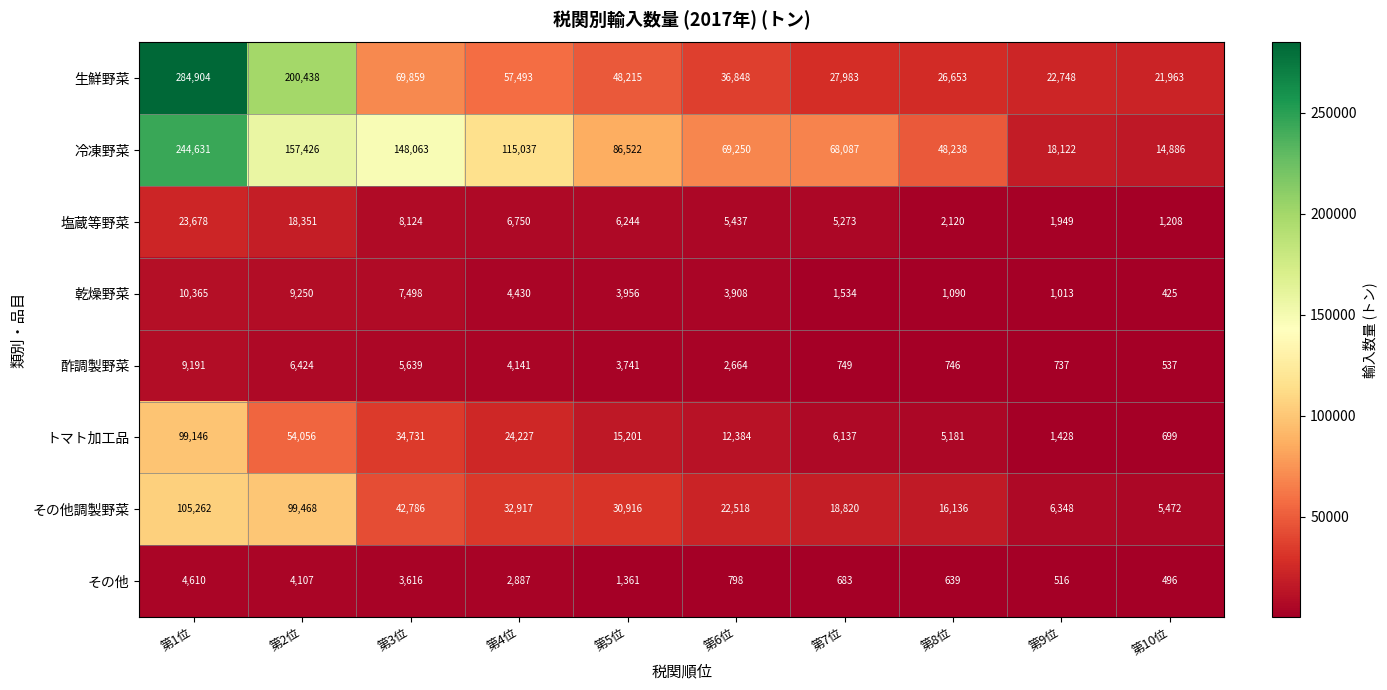

Which series changed the most between 第1位 and 第10位?

生鮮野菜